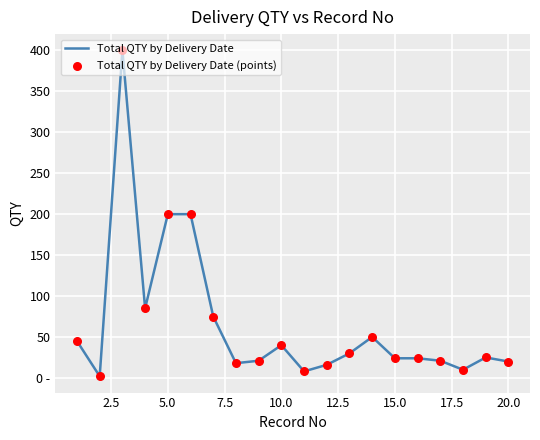

Does the chart have visible grid lines?

Yes